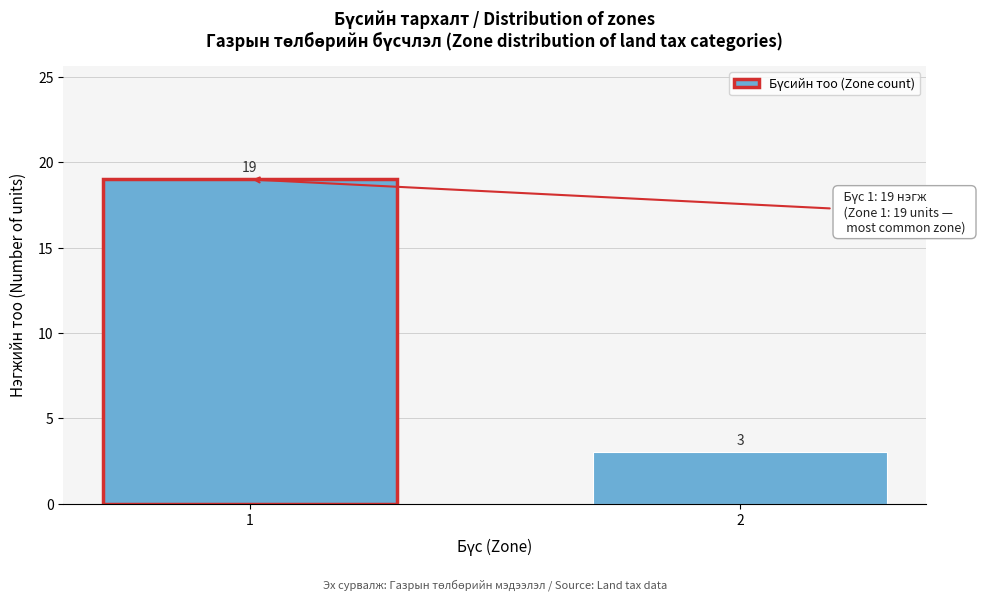

Reading left to right, what are all the values shown in this chart?

19	3